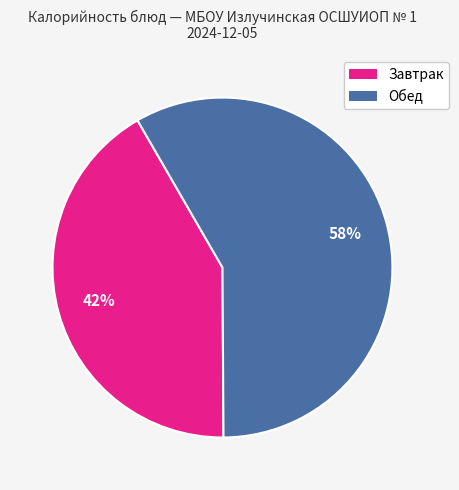

How many slices are in this pie chart?

2